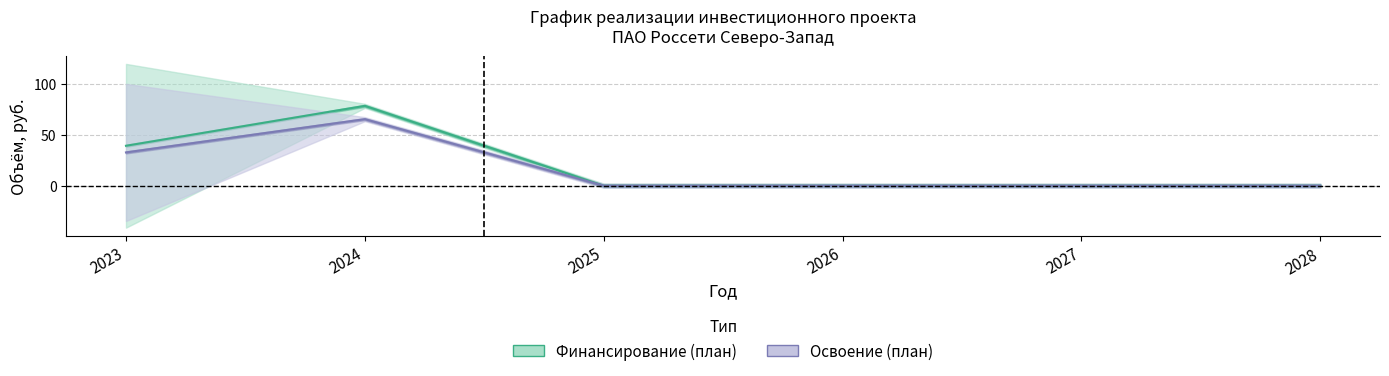

Reading left to right, extract all data points from this chart.

Финансирование (план): 39.1	78.1	0.0	0.0	0.0	0.0
Освоение (план): 32.6	65.1	0.0	0.0	0.0	0.0